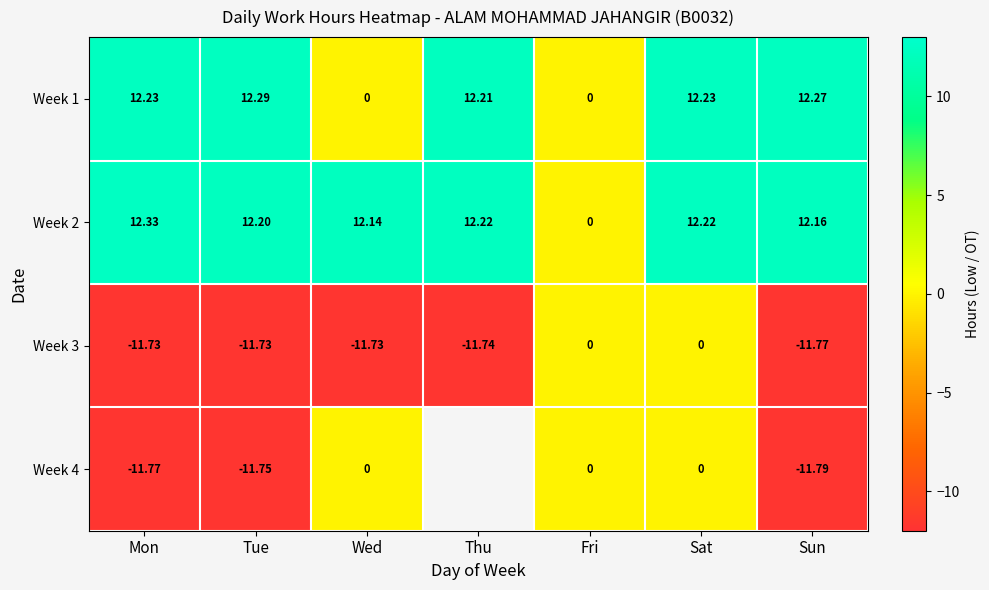

What is the difference between the Week 3 values at Sat and Thu?

11.7